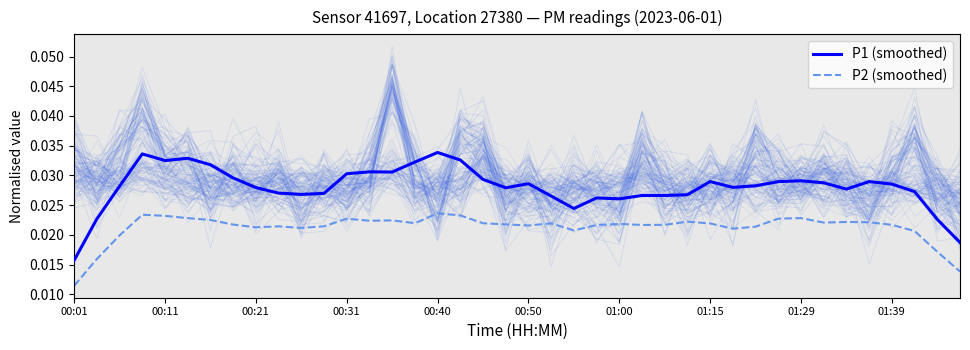

At which label does P1 (smoothed) reach its minimum?

00:01